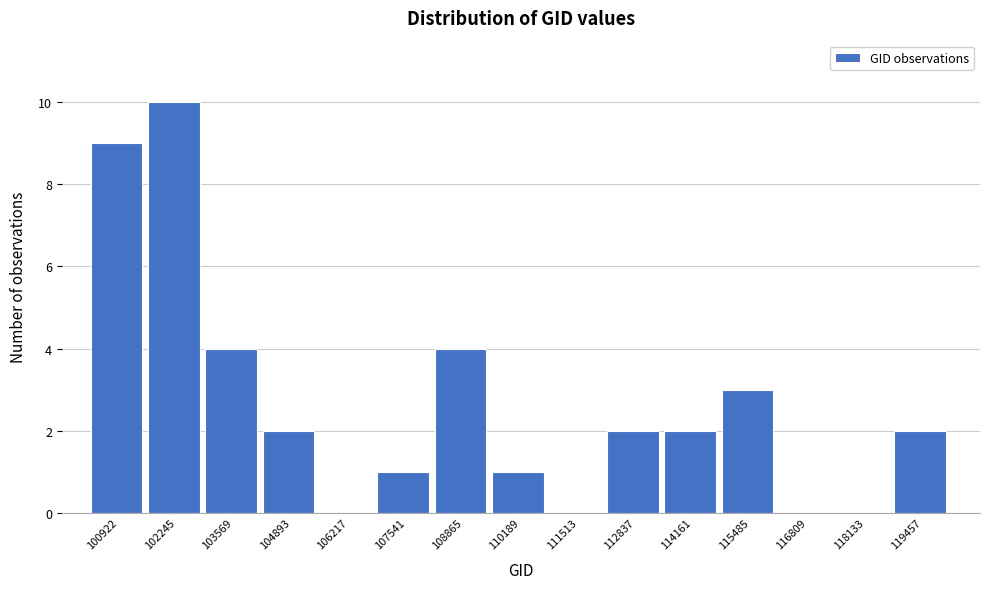

Reading left to right, transcribe all the data shown in this chart.

100922=9	102245=10	103569=4	104893=2	106217=0	107541=1	108865=4	110189=1	111513=0	112837=2	114161=2	115485=3	116809=0	118133=0	119457=2